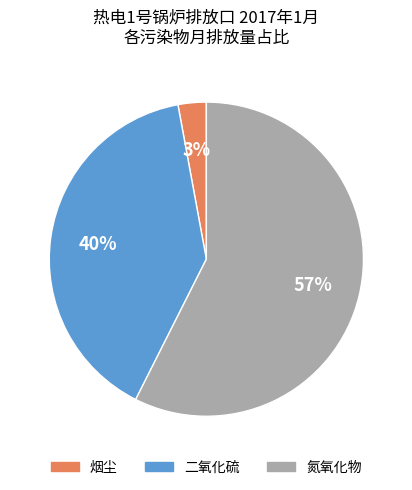

To the nearest percent, what portion does 氮氧化物 represent?

57%